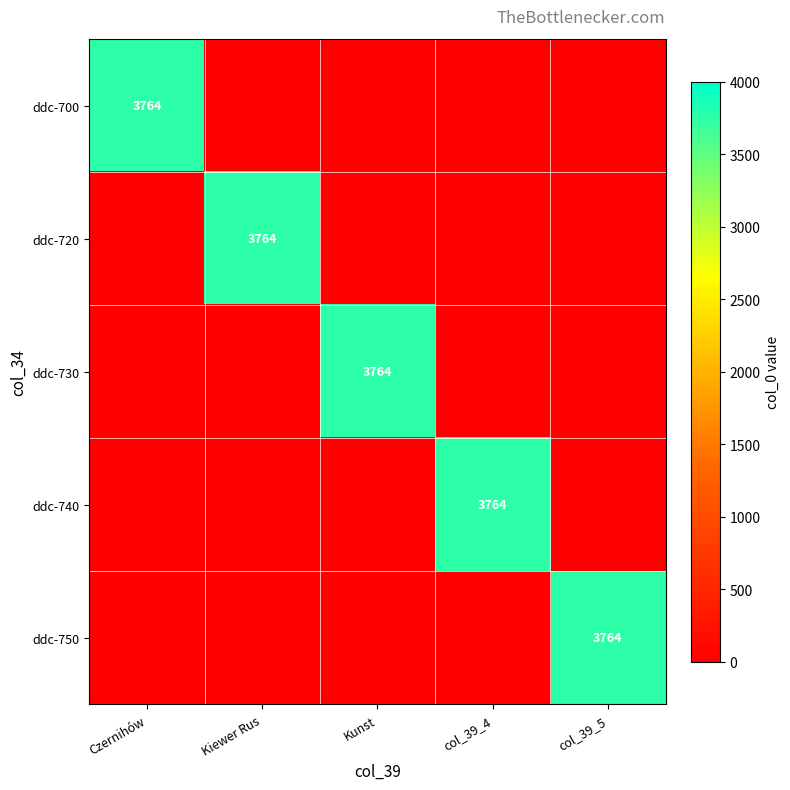

Is it true that ddc-700 equals 3764 at Czernihów?

True